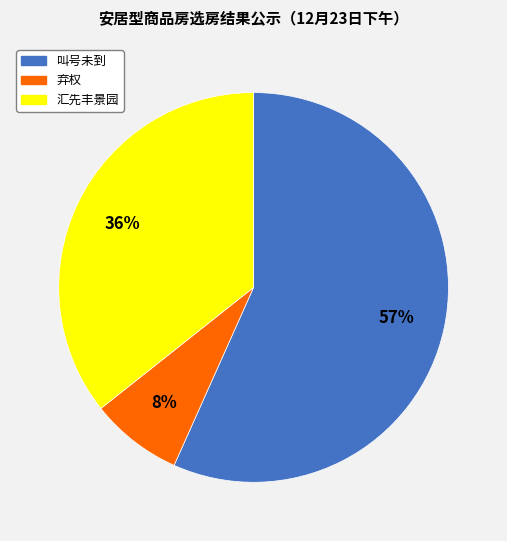

To the nearest percent, what is the difference between the 汇先丰景园 and 弃权 slice percentages?

28%